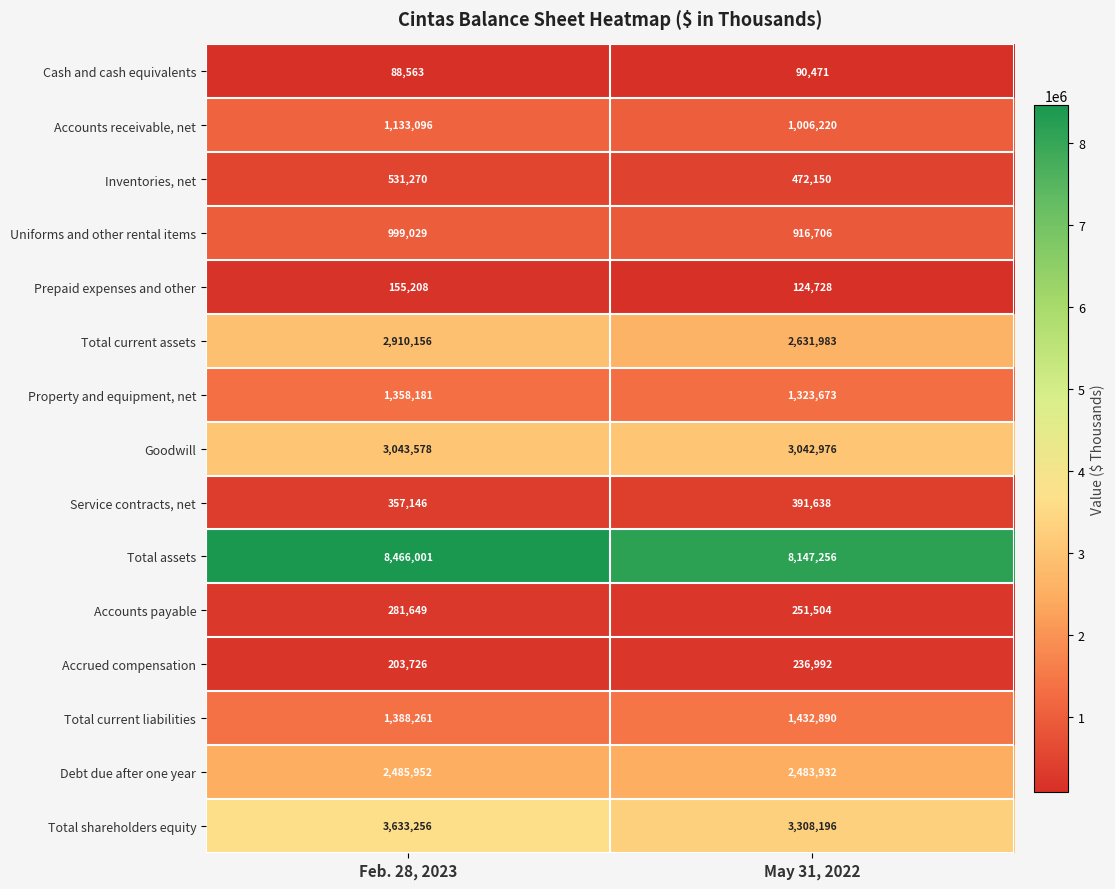

True or false: Total current liabilities has a value of 436674 at Feb. 28, 2023.

False